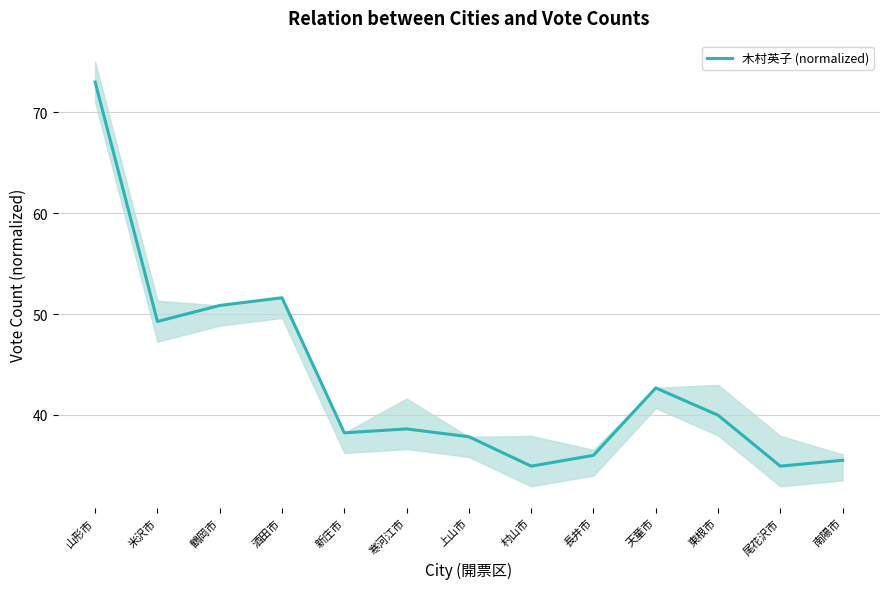

Where is the data nearest to the value 53?

酒田市